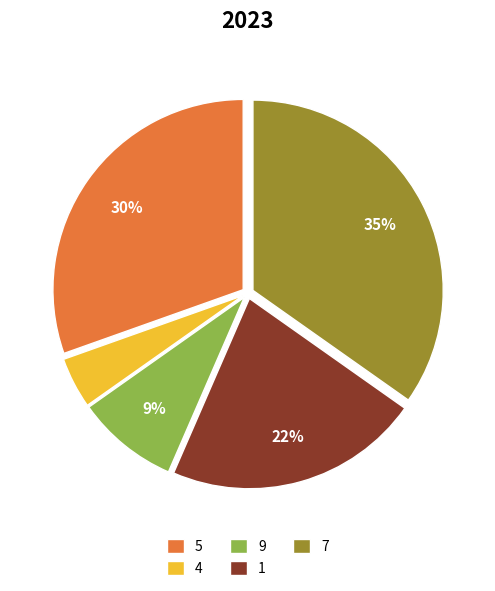

To the nearest percent, what portion does 1 represent?

22%